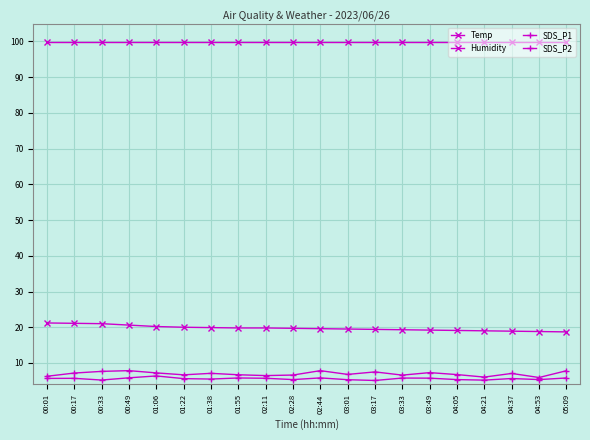

What is the sum of all SDS_P2 values?

111.9